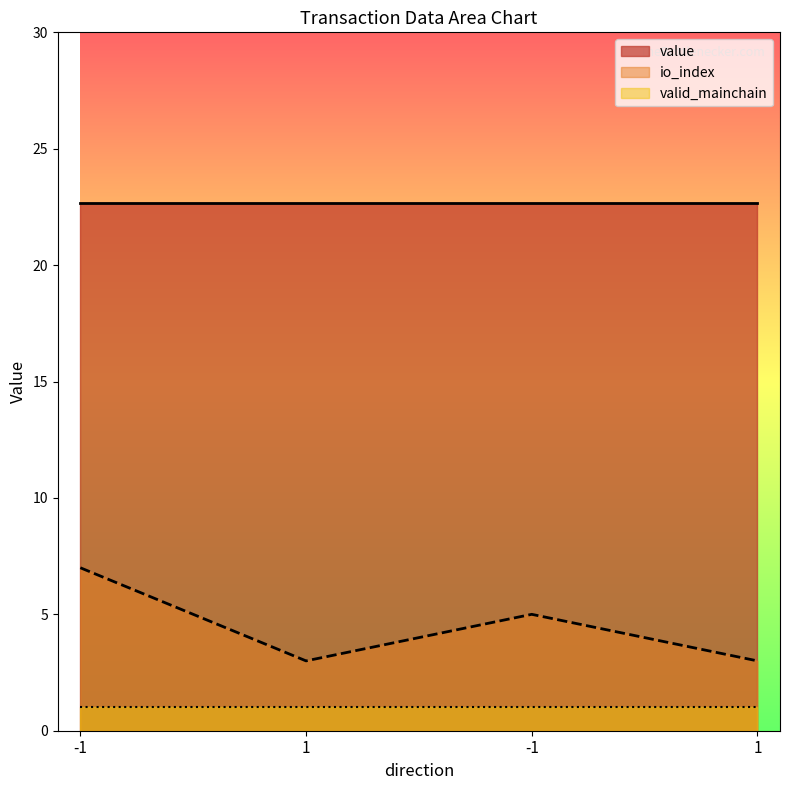

What is the label of the 3rd point from the left?

-1